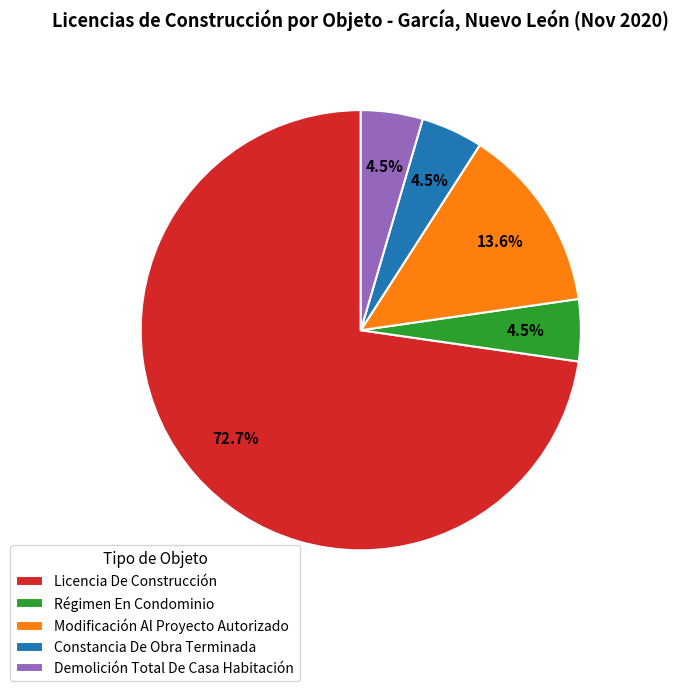

What is the largest slice in the pie chart?

Licencia De Construcción